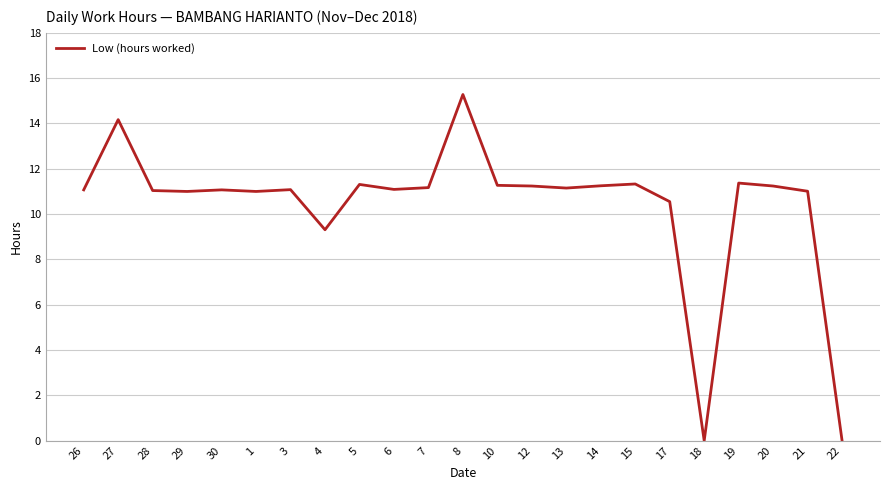

What is the greatest value displayed?

15.3